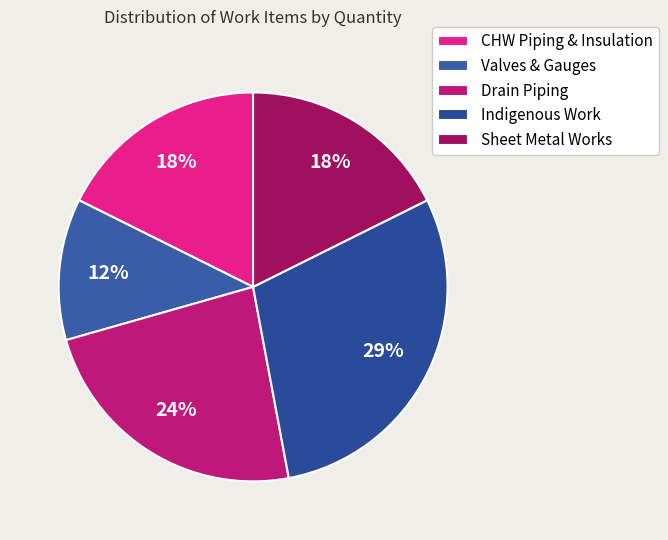

Does Valves & Gauges represent more than half of the total?

No